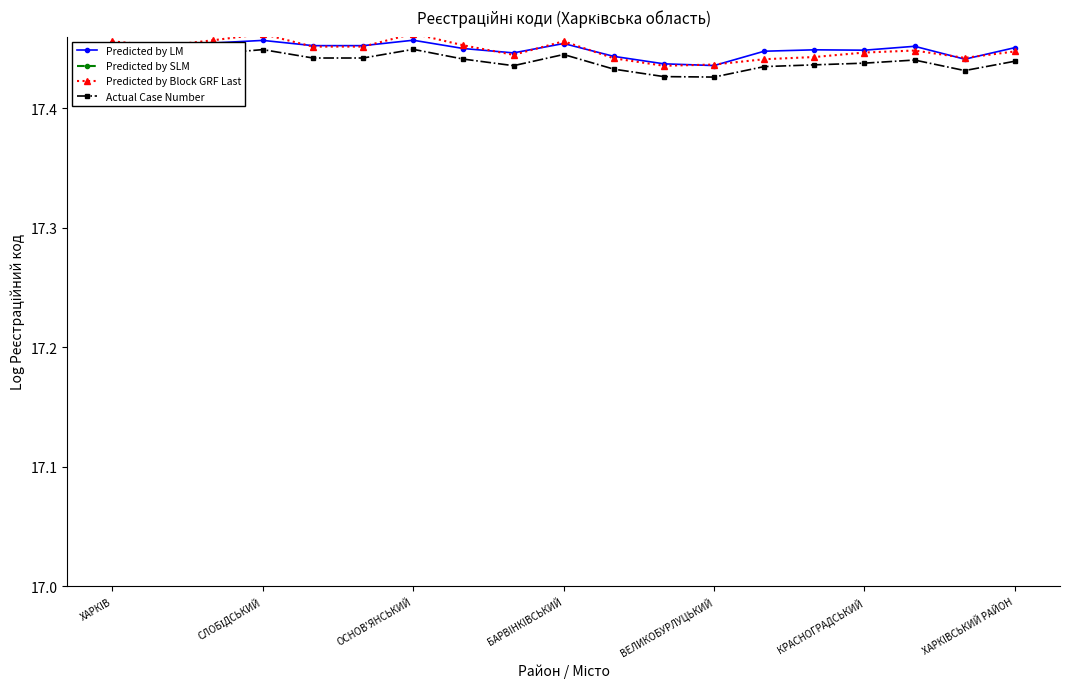

The Actual Case Number series shows 17.4 at 14. True or false?

True